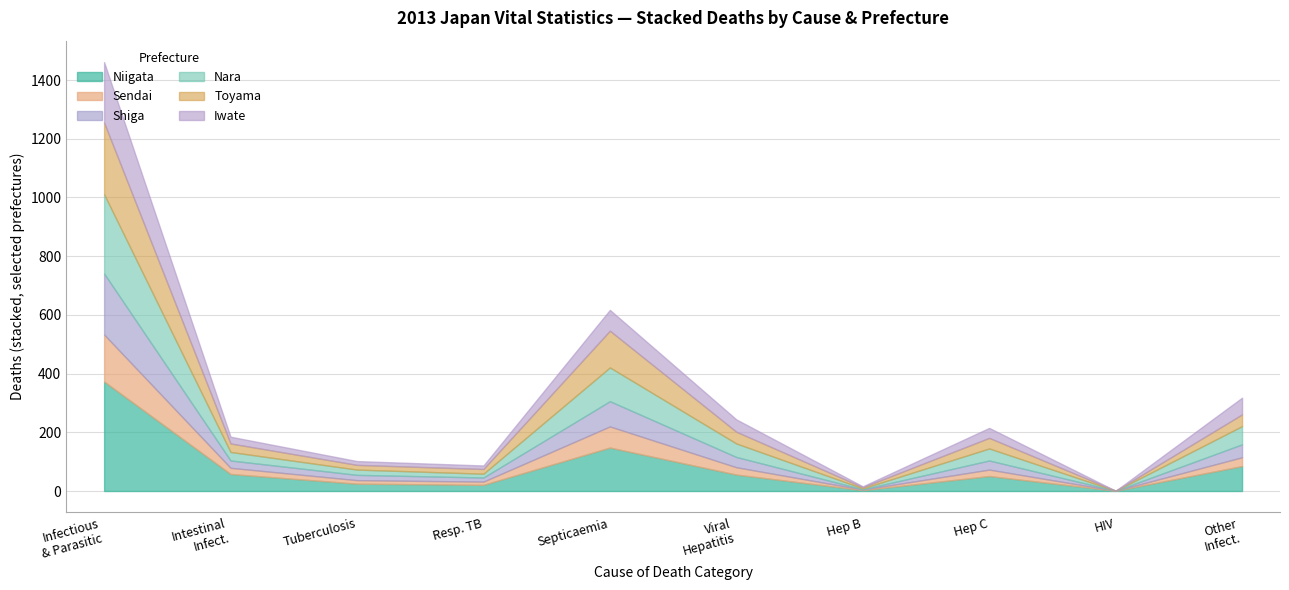

Where is Niigata nearest to the value 187?

Septicaemia